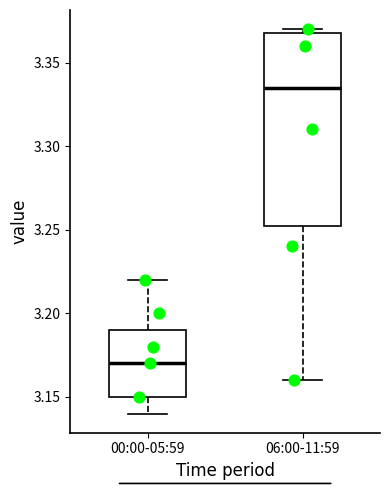

Reading left to right, read every box against the y-axis: the position of its median line, the range the box covers, and the ends of its whiskers. The values are not printed on the chart, so give them approximately, as read against the axis.

00:00-05:59: median 3.170, box 3.150 to 3.190, whiskers 3.140 to 3.220
06:00-11:59: median 3.335, box 3.255 to 3.370, whiskers 3.160 to 3.370 (just above the box's upper edge)